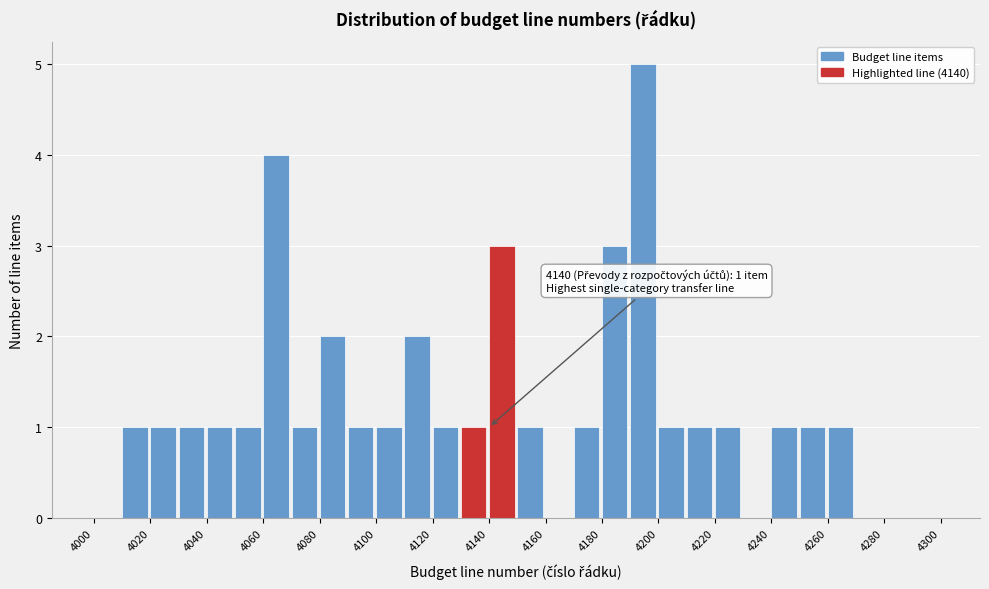

Over which range of the x-axis is the bar tallest?

4190 to 4200